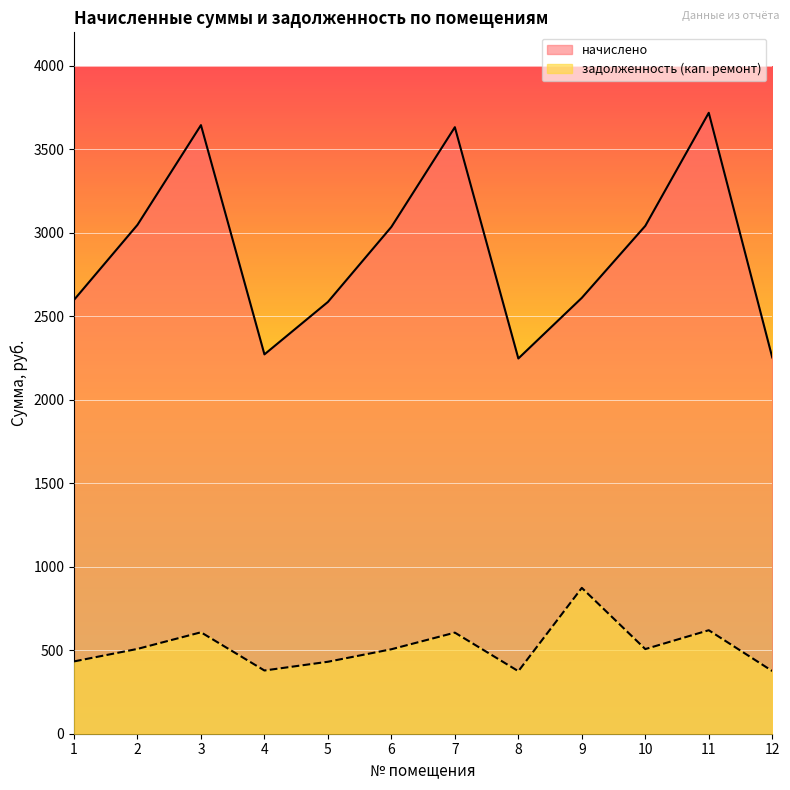

Which series changed the most between 2 and 3?

начислено